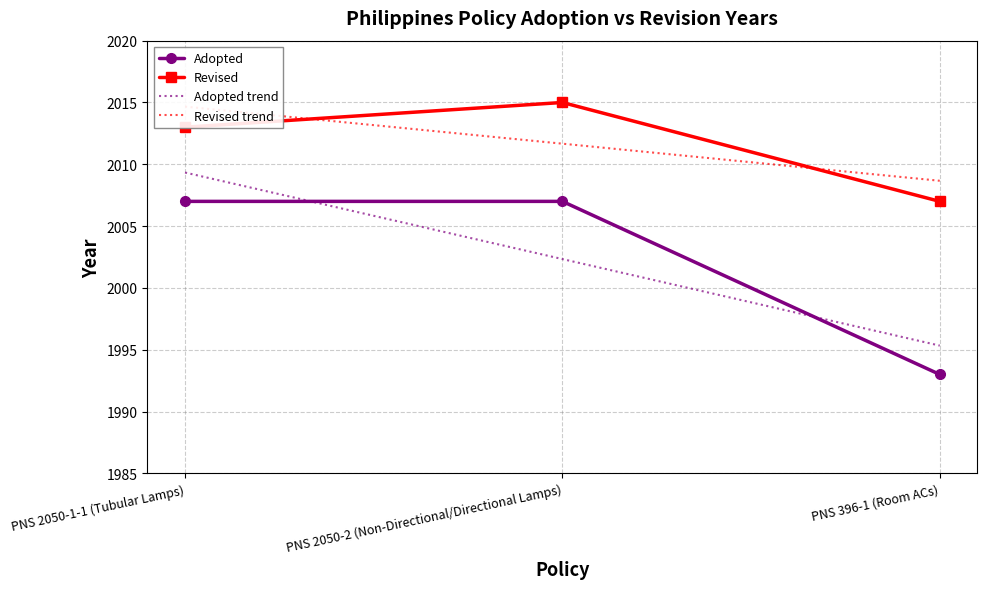

What is the label of the 1st point from the left?

PNS 2050-1-1 (Tubular Lamps)